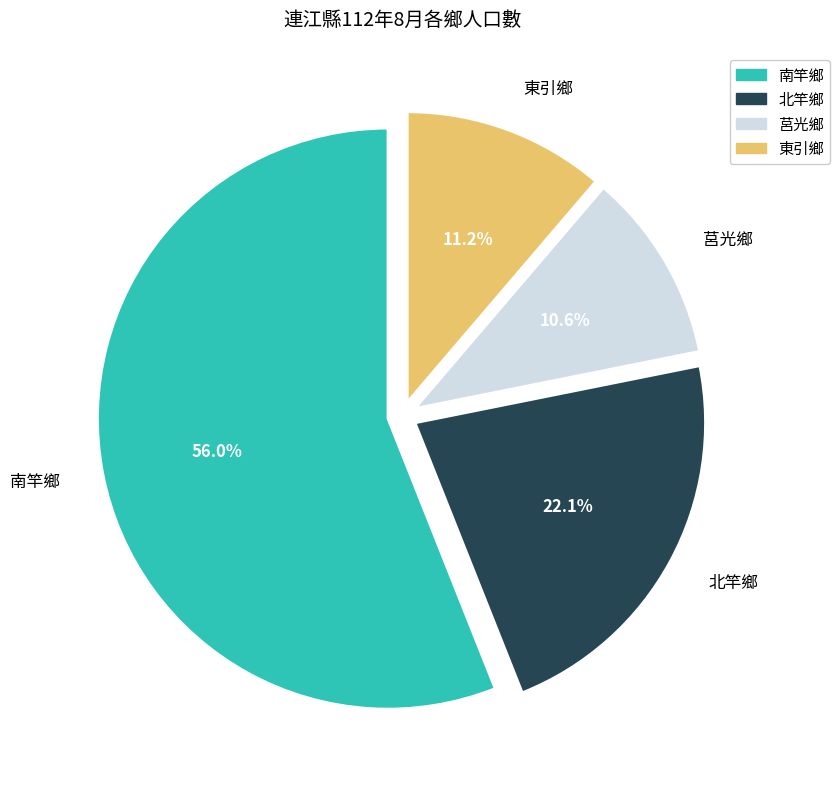

To the nearest percent, what is the difference between the largest and smallest slice percentages?

45%